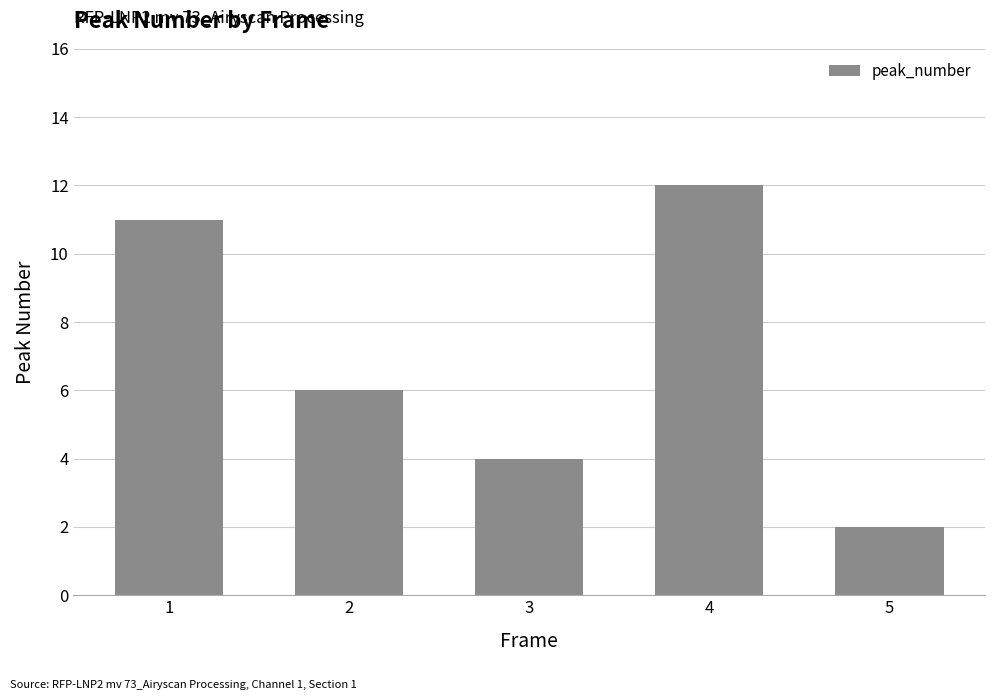

At which label does the data first exceed 6?

1